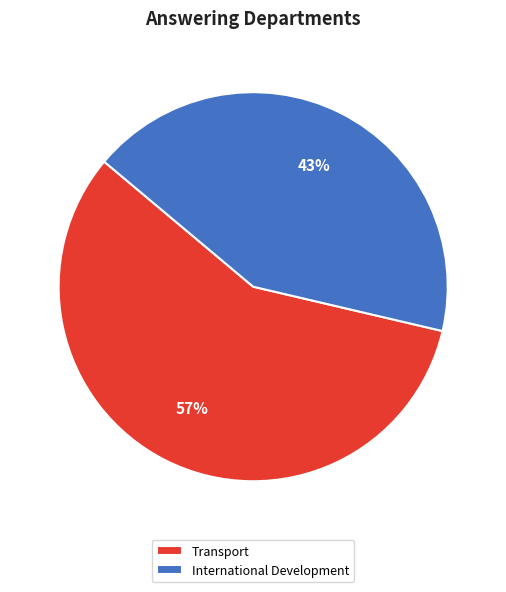

Combined, do International Development and Transport account for over 50%?

Yes